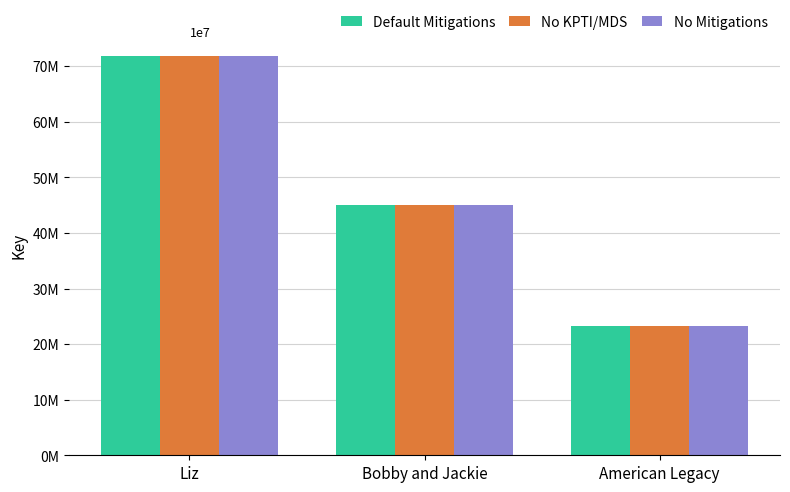

Is it true that No Mitigations equals 22528307 at Liz?

False